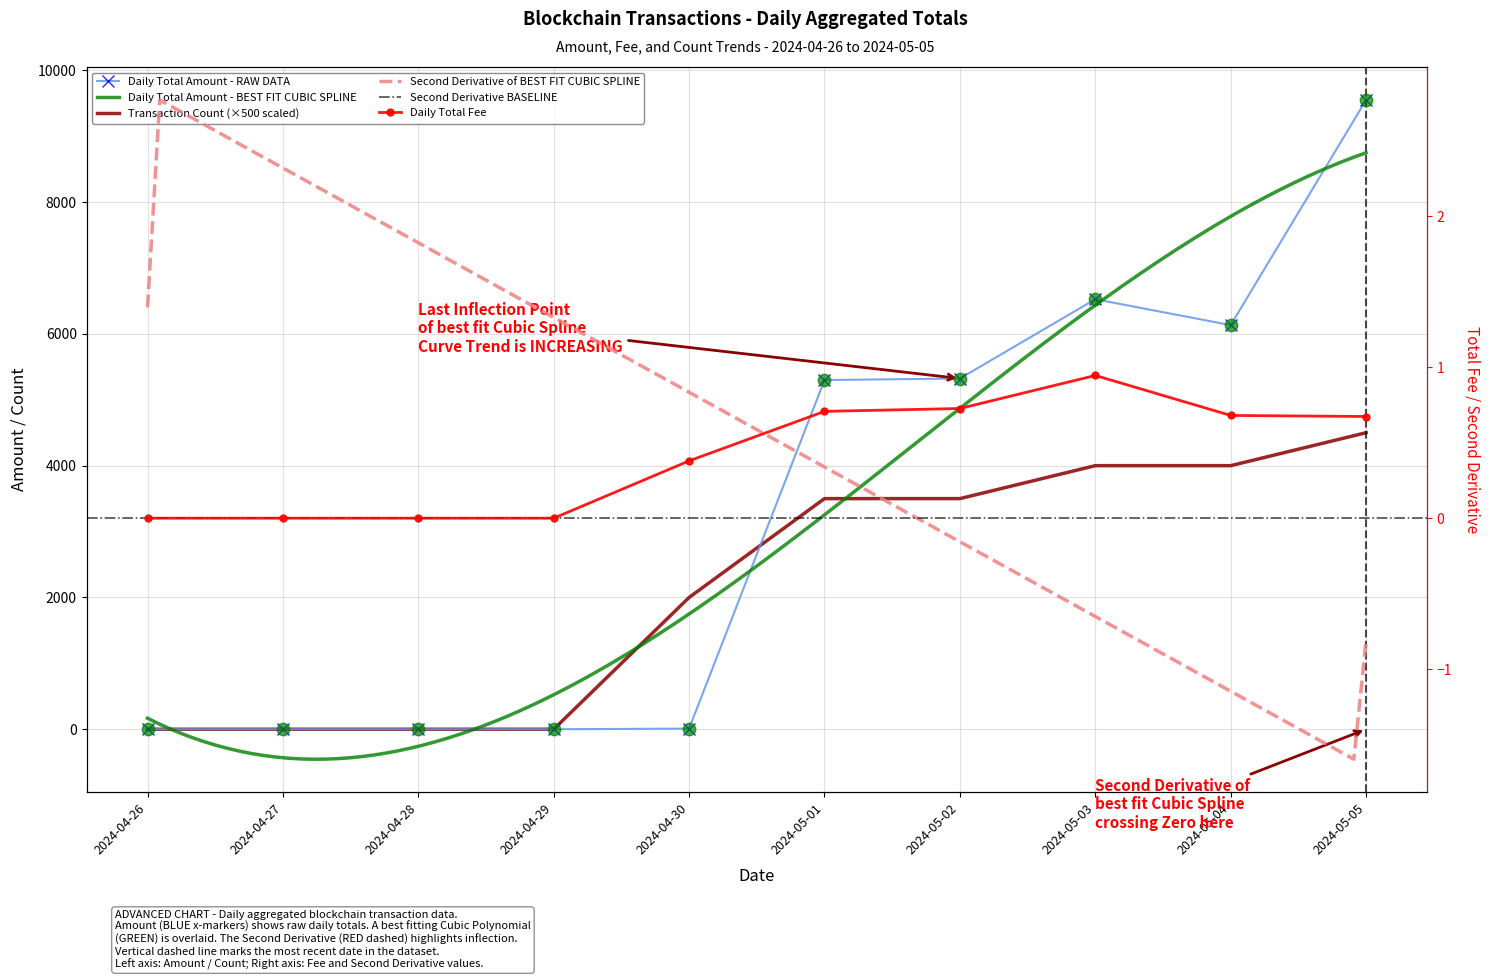

At how many categories does at least one series exceed 2583?

5